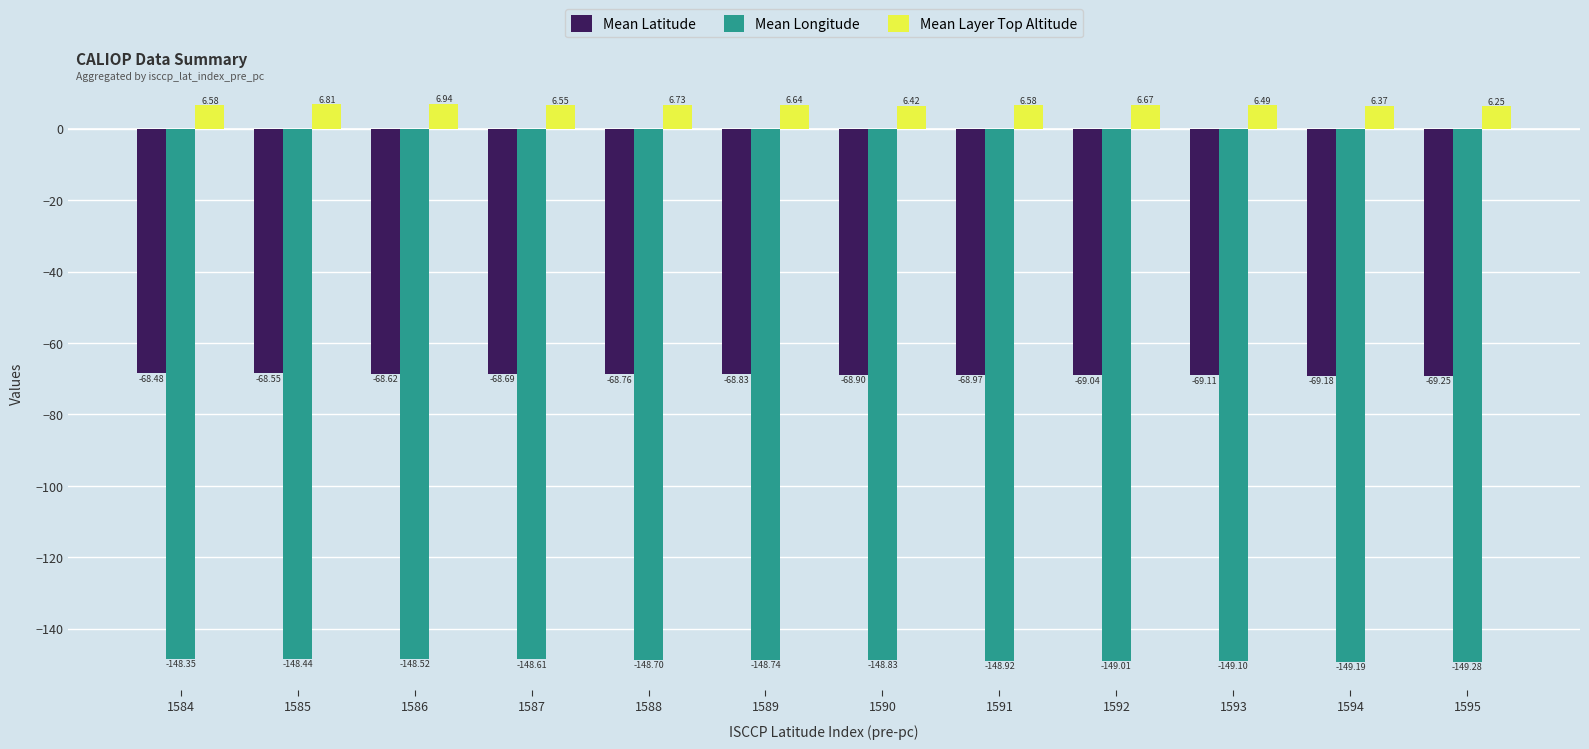

At 1590, list the series in order from largest to smallest.

Mean Layer Top Altitude, Mean Latitude, Mean Longitude